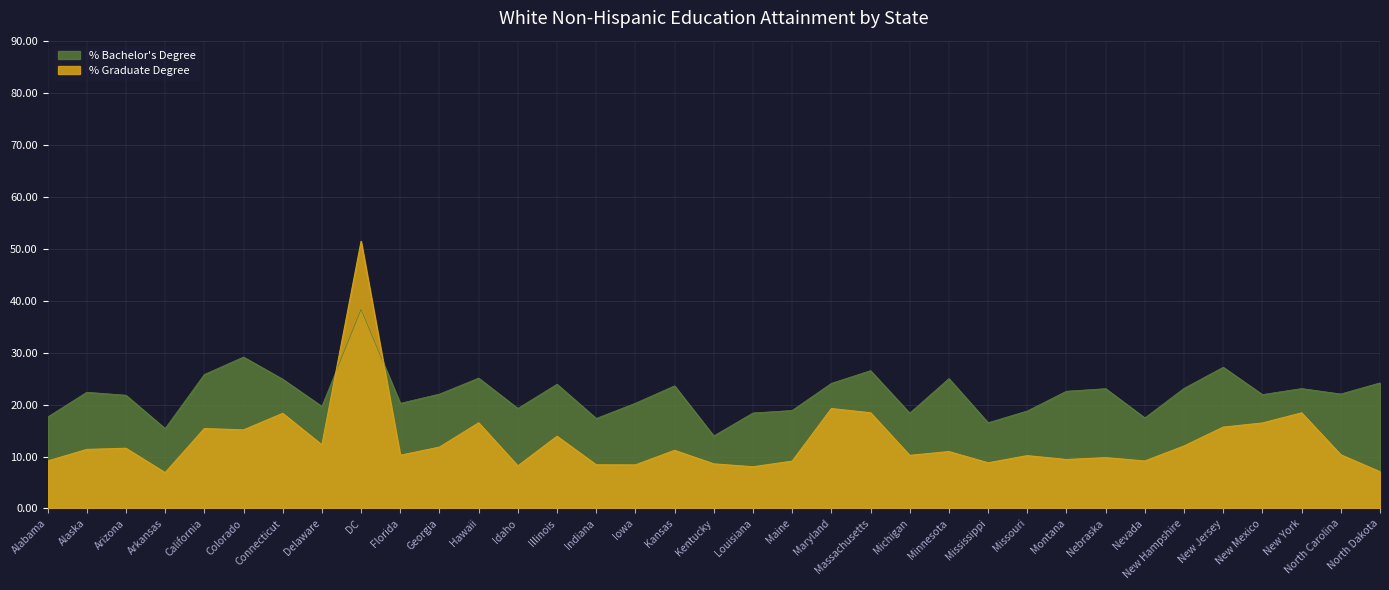

True or false: % Associates and % Graduate intersect in this chart.

False